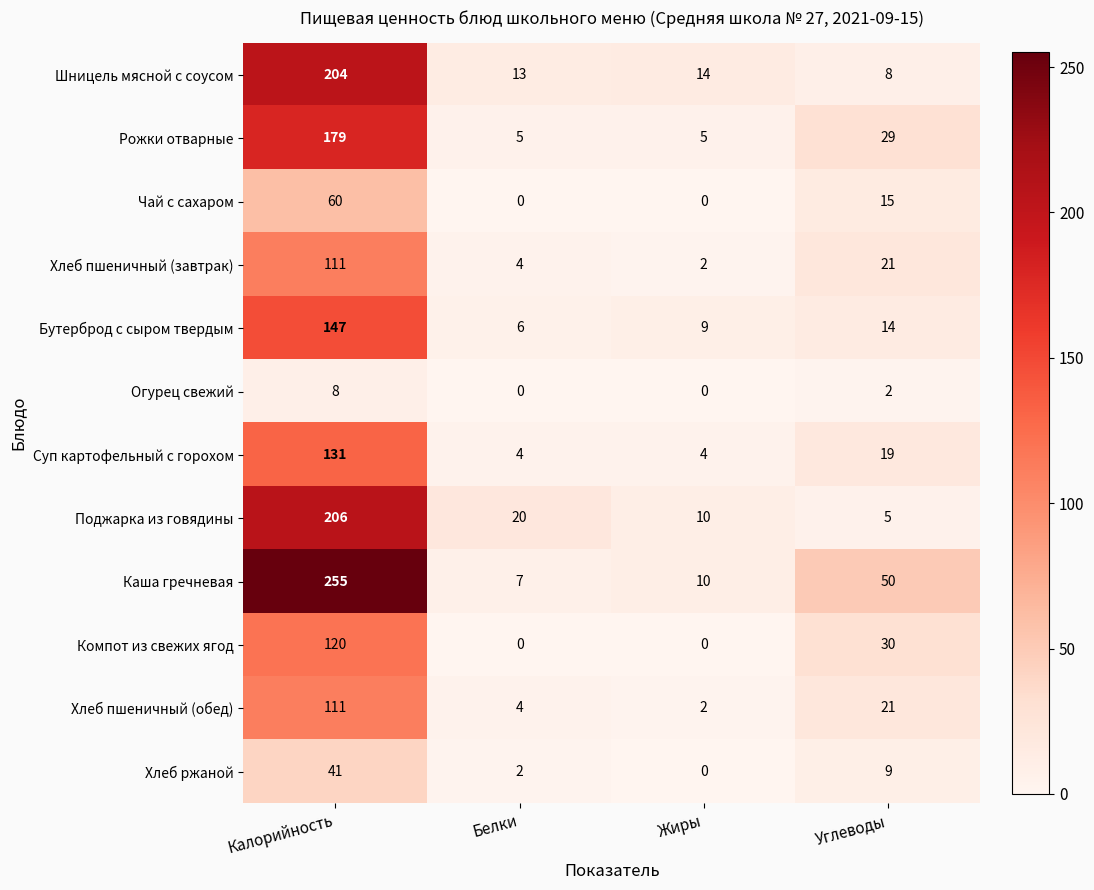

The Хлеб пшеничный (завтрак) series shows 176 at Калорийность. True or false?

False